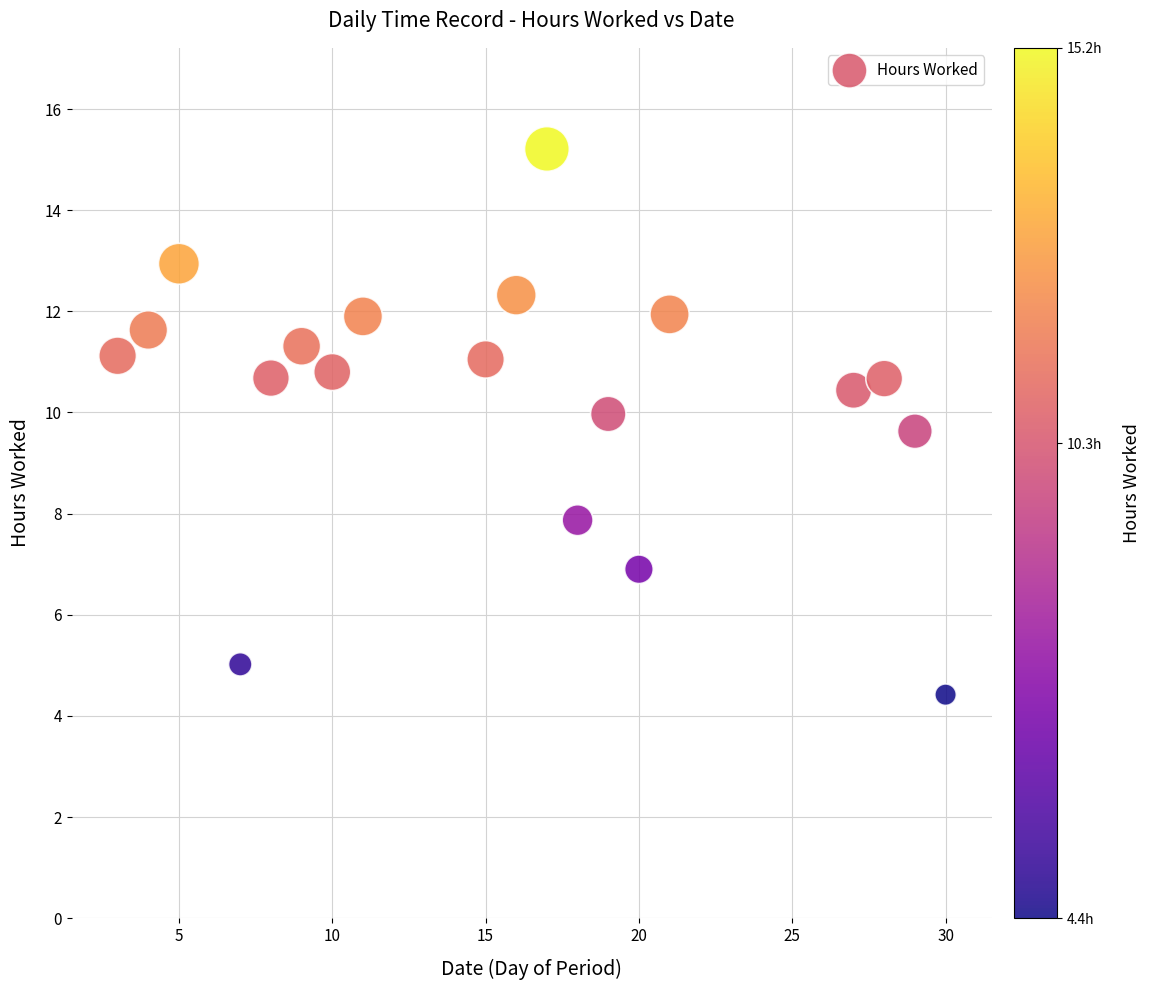

What Y value in the scatter plot is closest to 9?

9.6